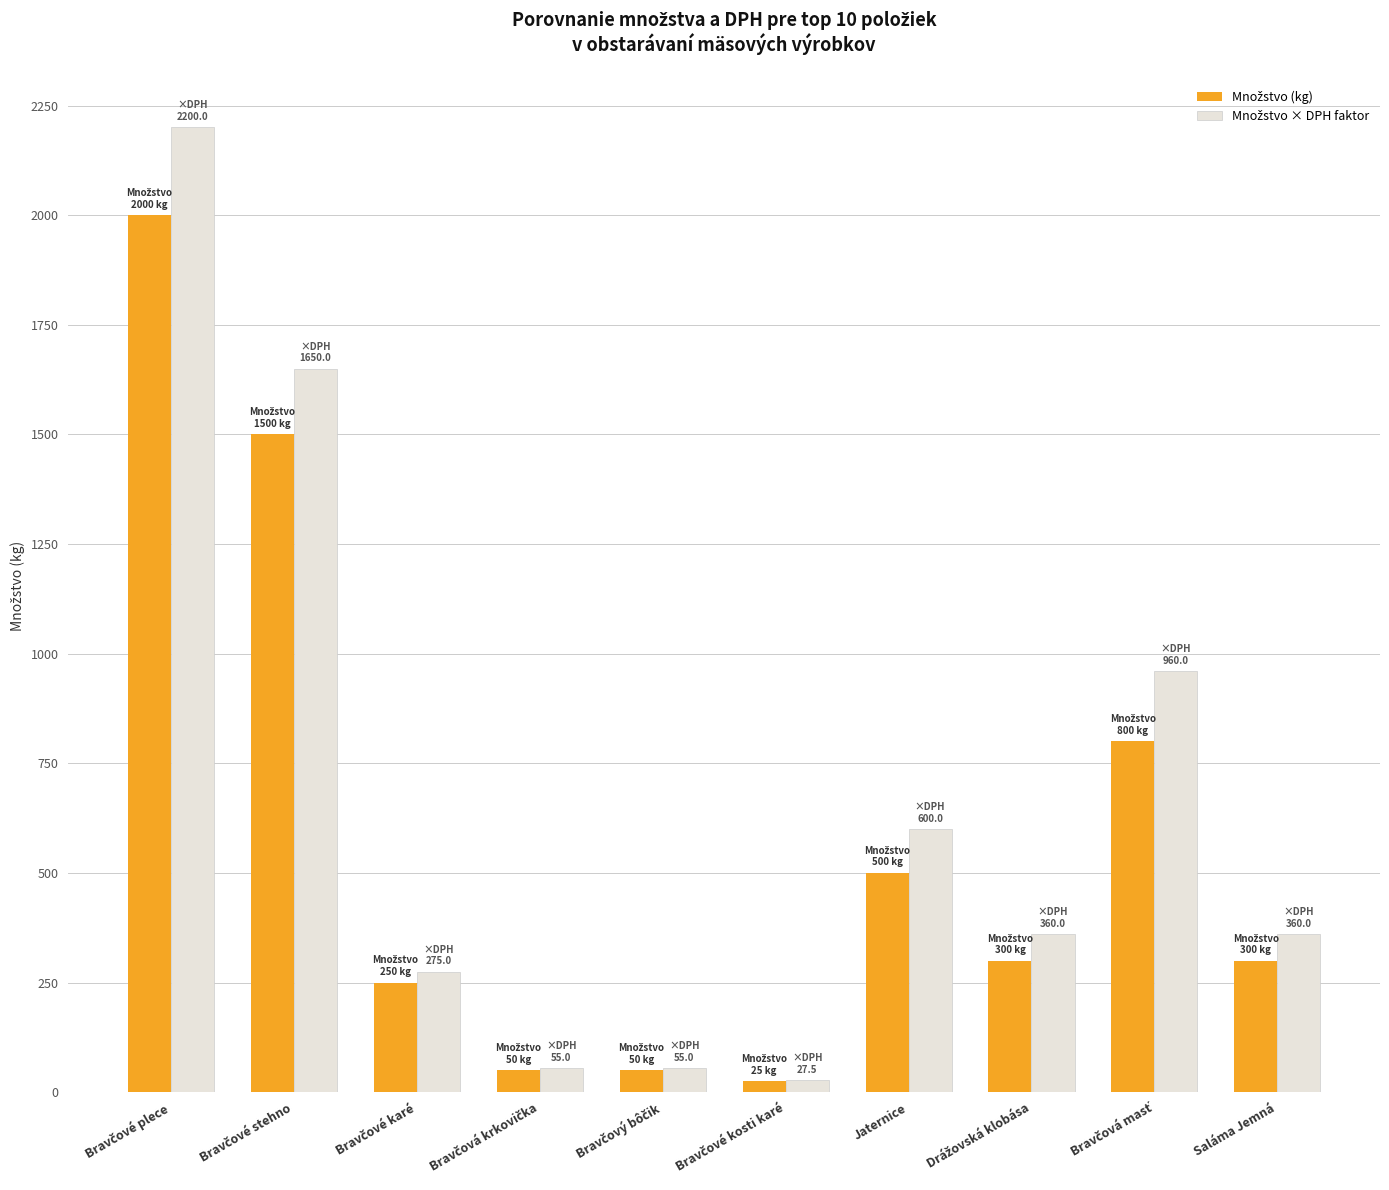

At Bravčová krkovička, list the series in order from smallest to largest.

Množstvo (kg), Množstvo × DPH faktor